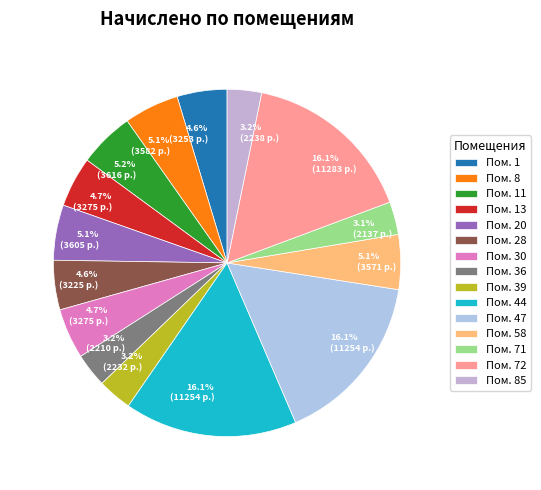

What is the smallest slice in the pie chart?

71